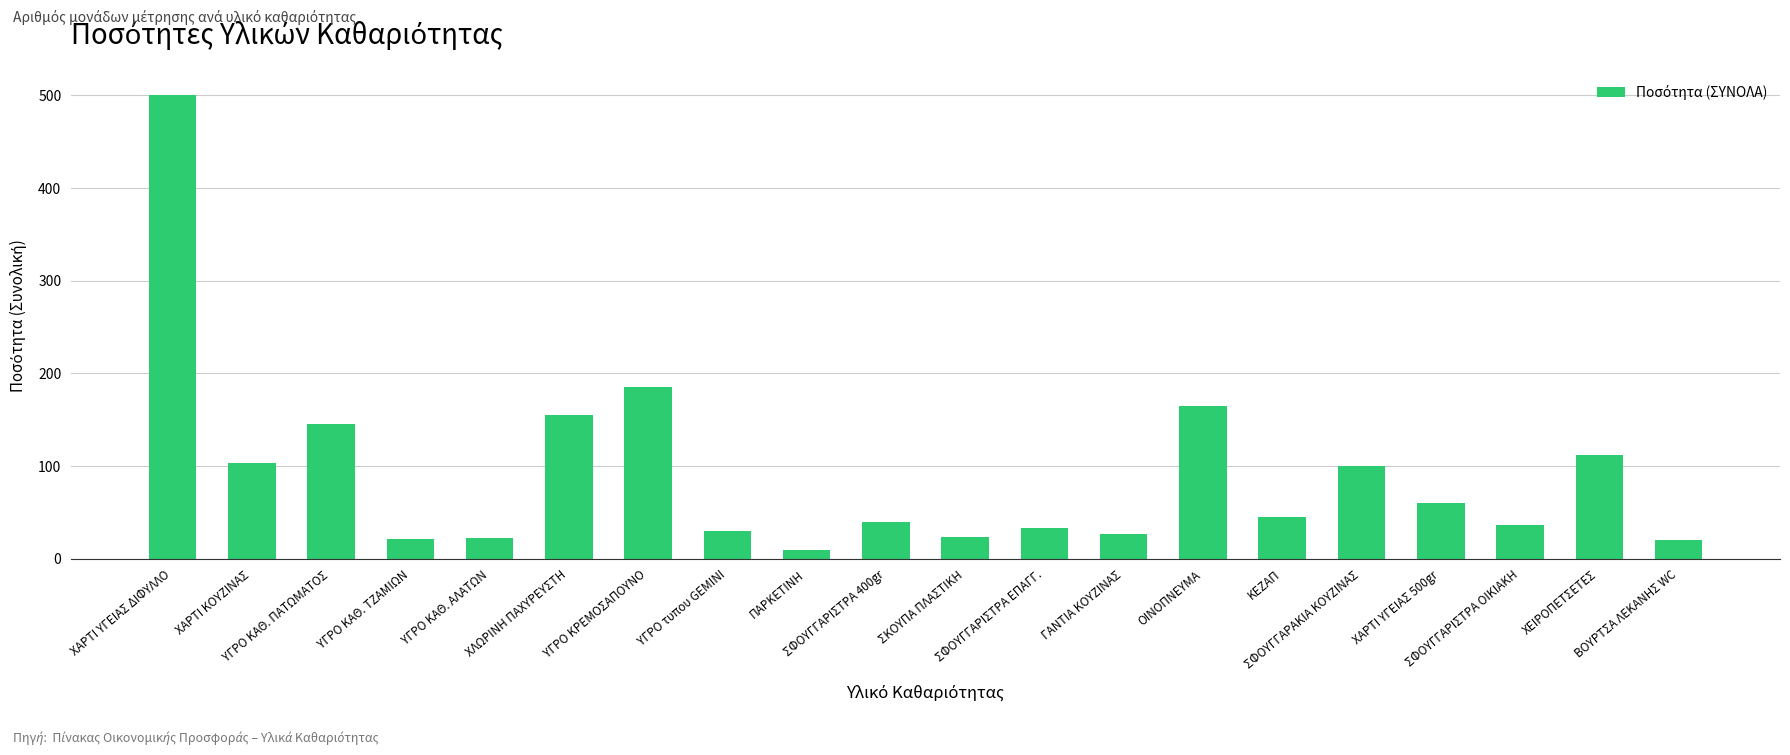

What is the greatest value displayed?

500